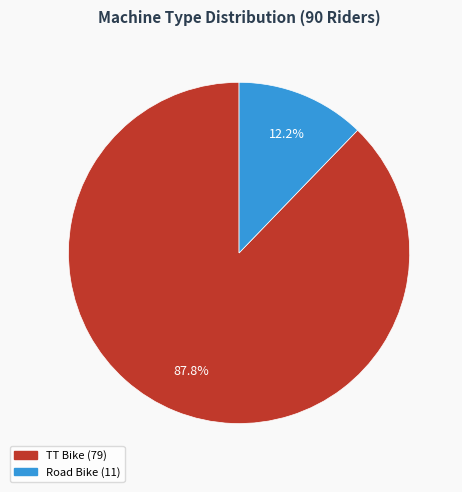

To the nearest percent, what is the average slice percentage?

50%